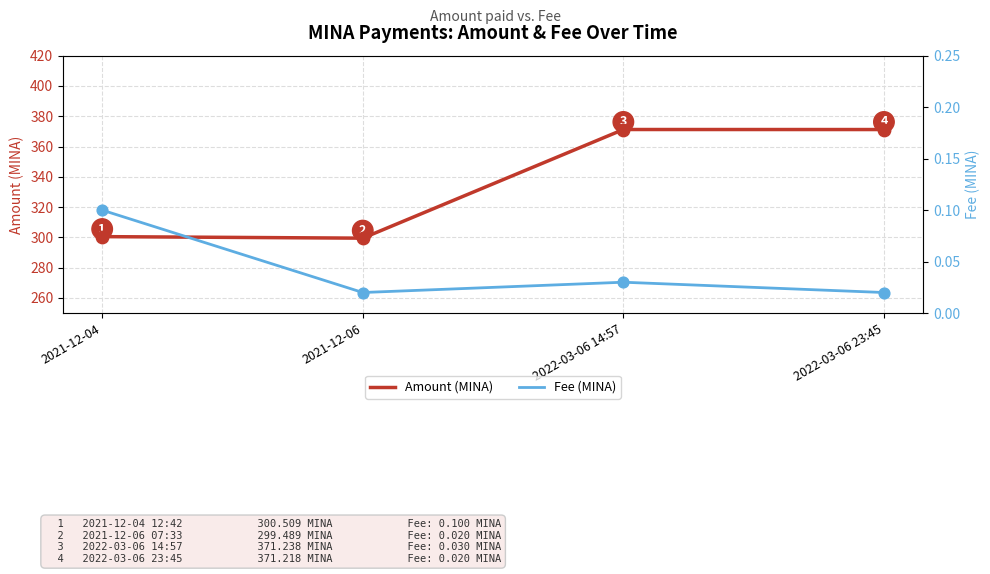

Which series has the widest spread of Y values?

Amount (MINA)